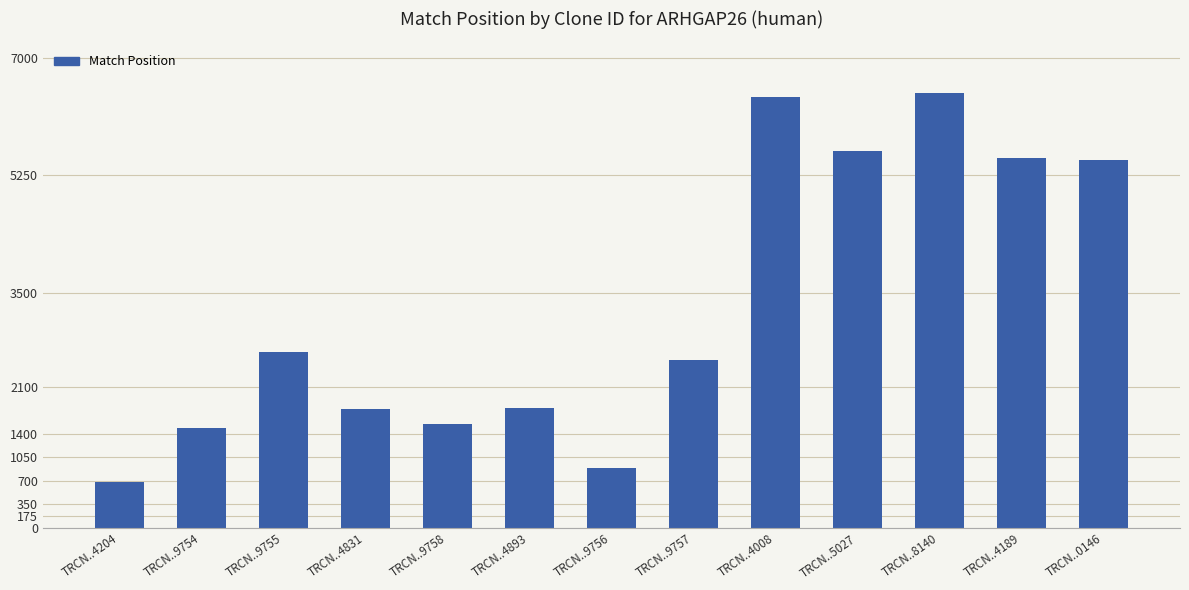

The value at TRCN..8140 is 6473. True or false?

True